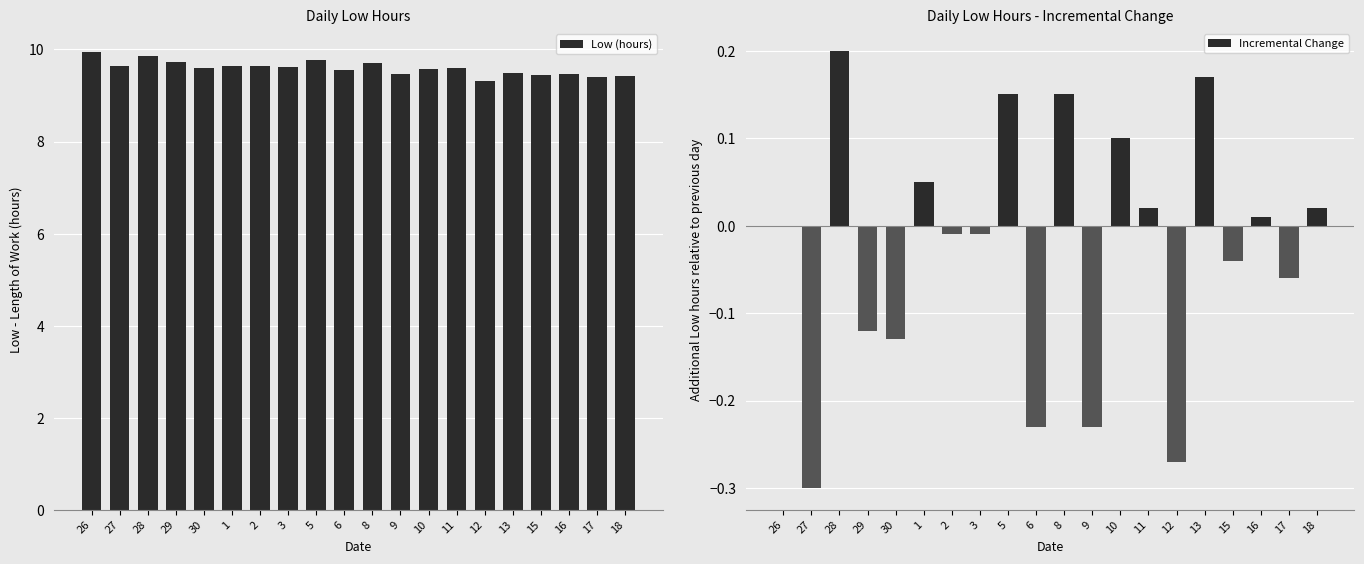

What is the label of the 19th bar from the right?

27